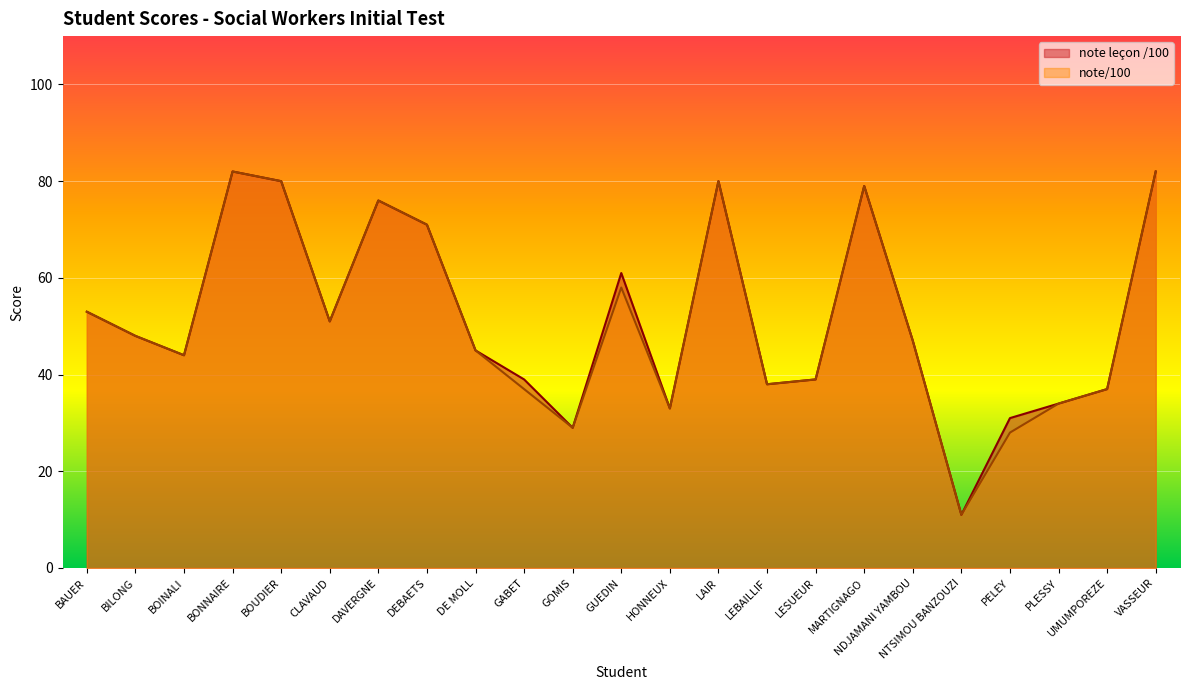

Rank the categories by note leçon /100 value from highest to lowest.

BONNAIRE, VASSEUR, BOUDIER, LAIR, MARTIGNAGO, DAVERGNE, DEBAETS, GUEDIN, BAUER, CLAVAUD, BILONG, NDJAMANI YAMBOU, DE MOLL, BOINALI, GABET, LESUEUR, LEBAILLIF, UMUMPOREZE, PLESSY, HONNEUX, PELEY, GOMIS, NTSIMOU BANZOUZI